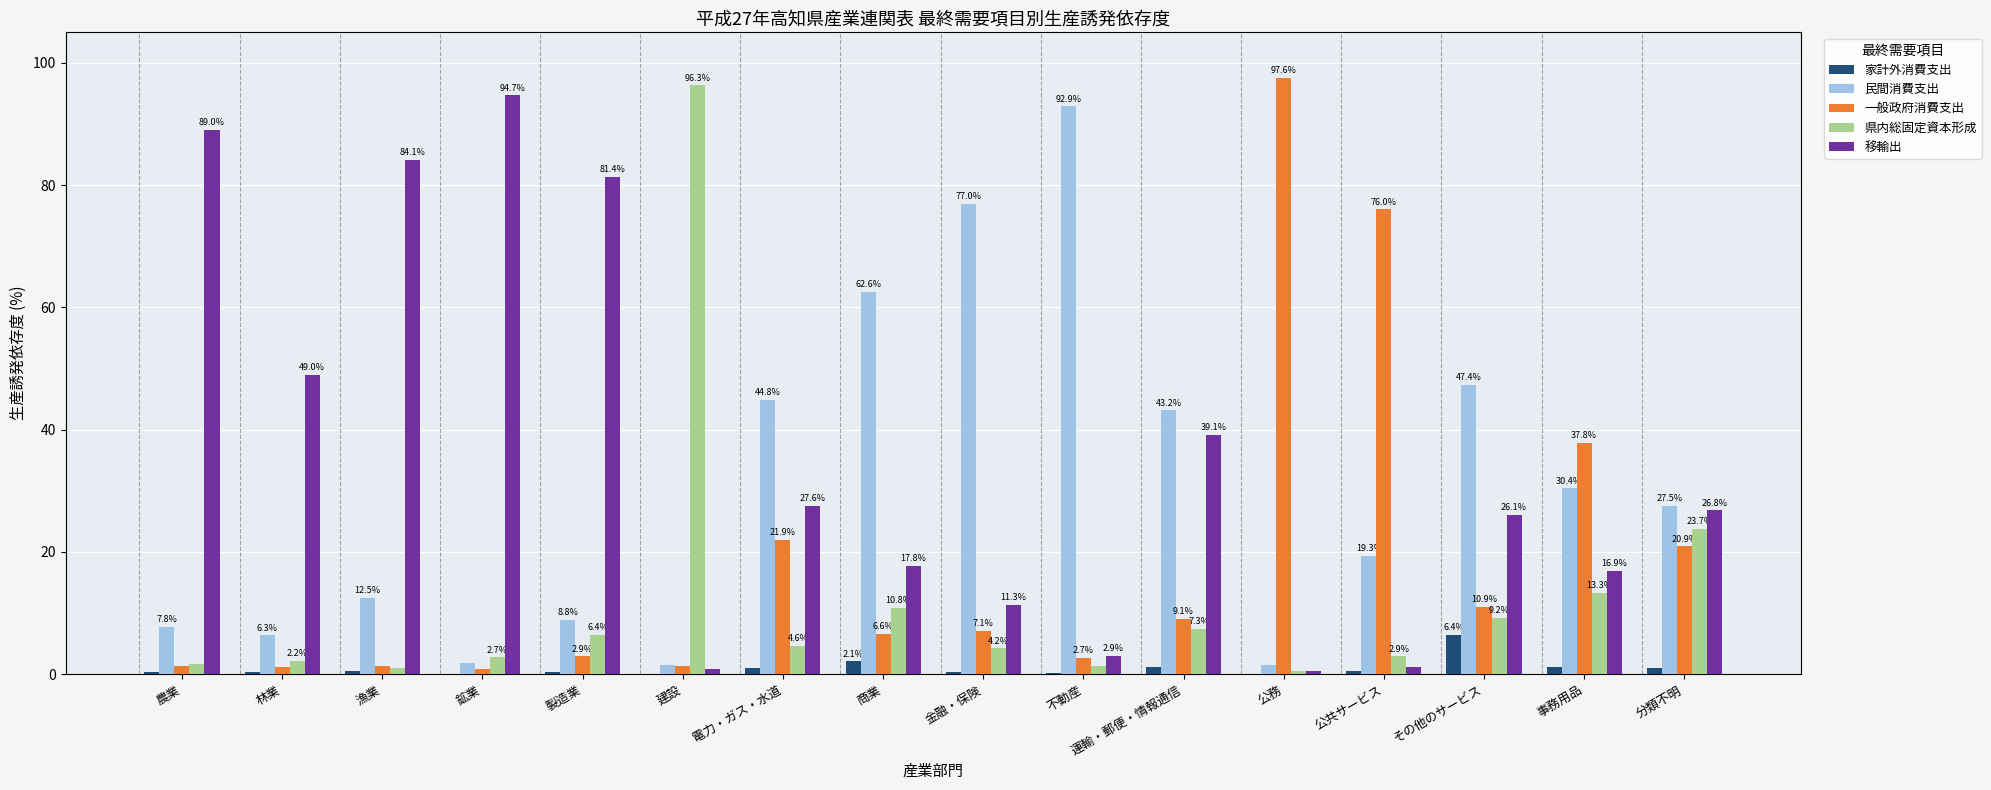

Between 不動産 and その他のサービス, which series saw the biggest shift?

民間消費支出